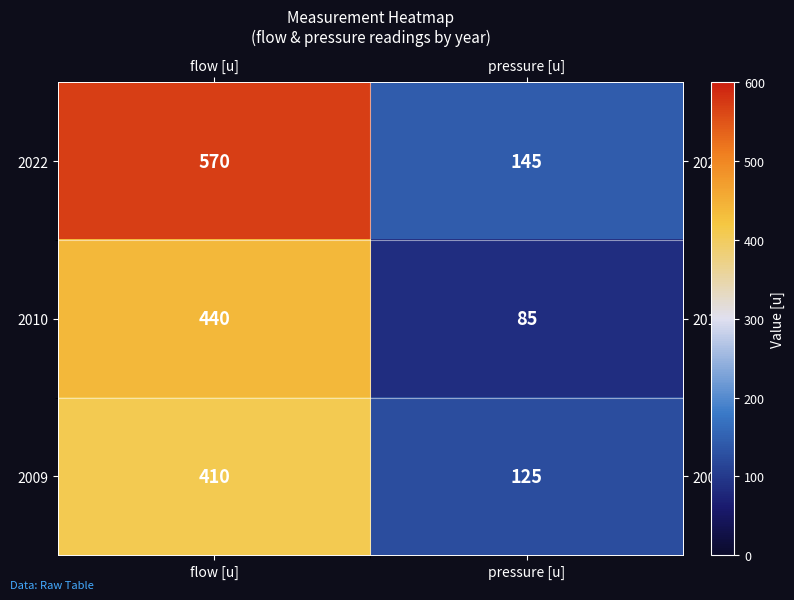

At which label does 2009 reach its minimum?

pressure [u]